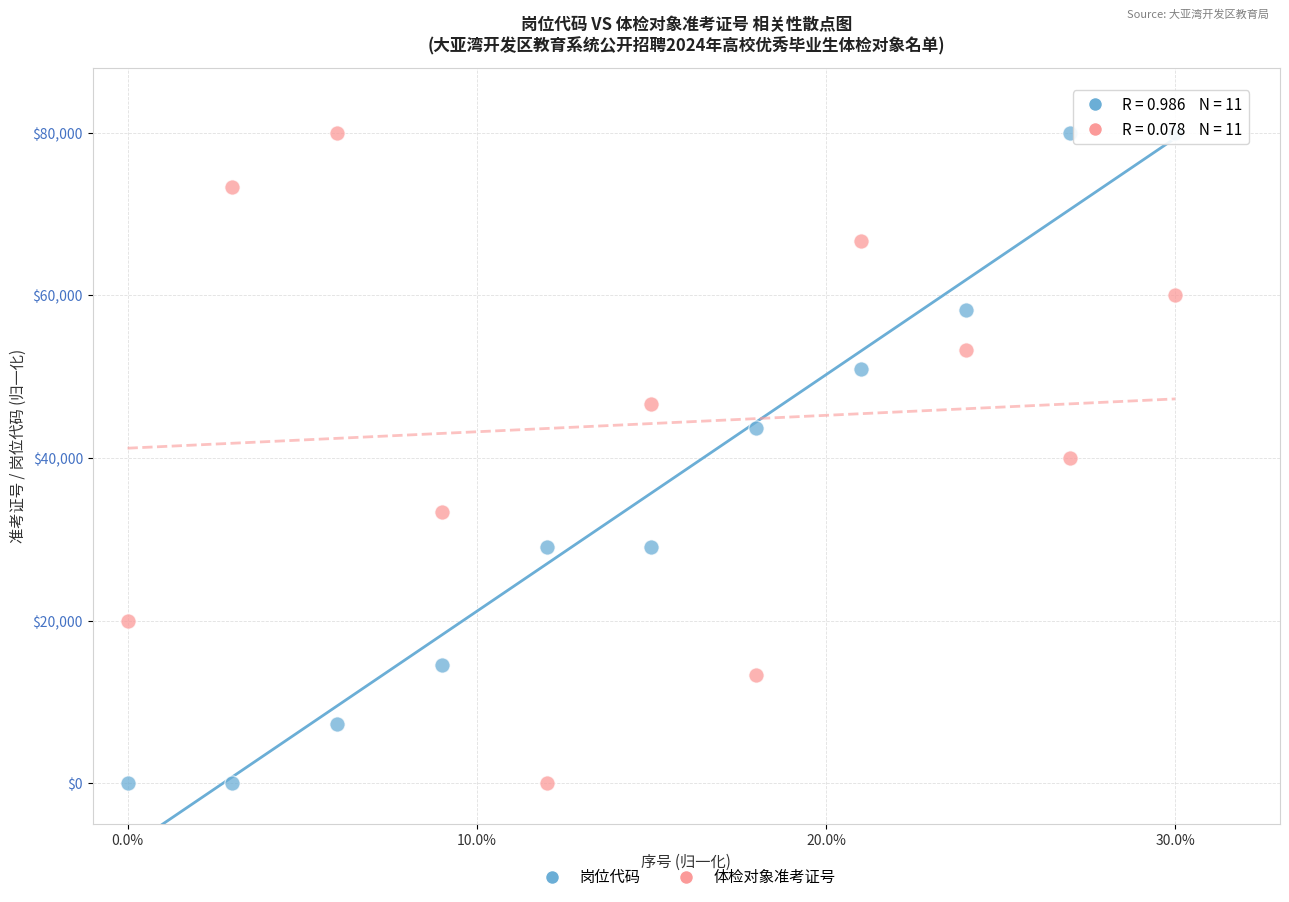

Across all data points, what is the range of X values (max minus min)?

0.3